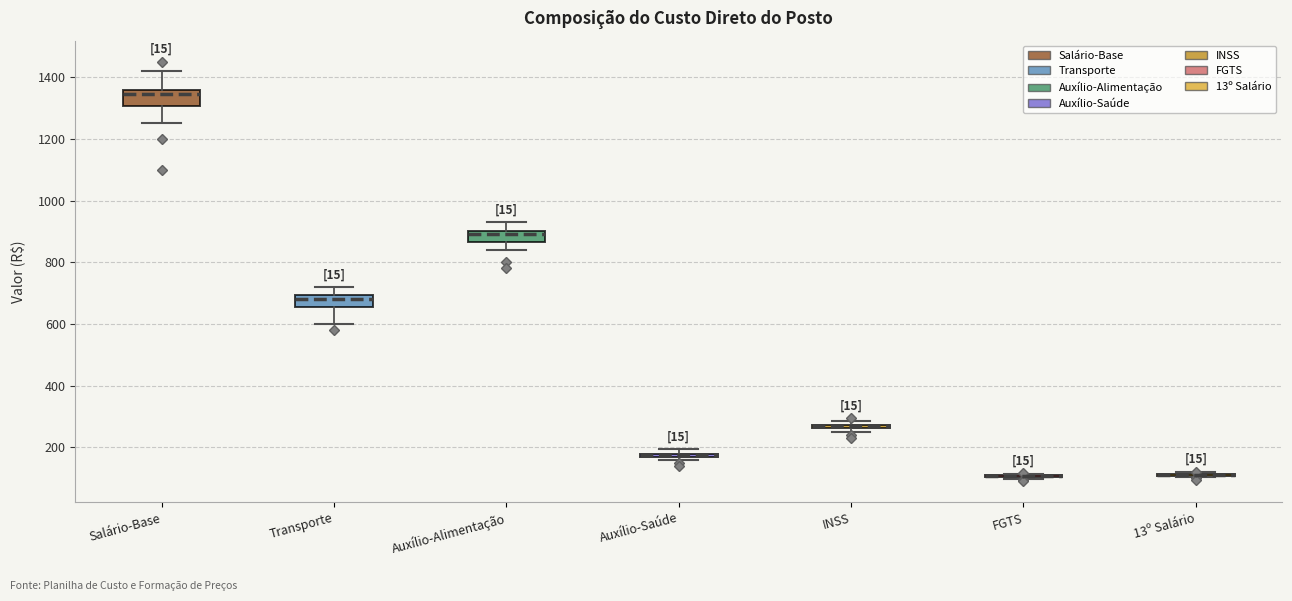

Where is the lower edge of the box for Auxílio-Alimentação on the y-axis? The values are not printed on the chart, so give them approximately, as read against the axis.

860